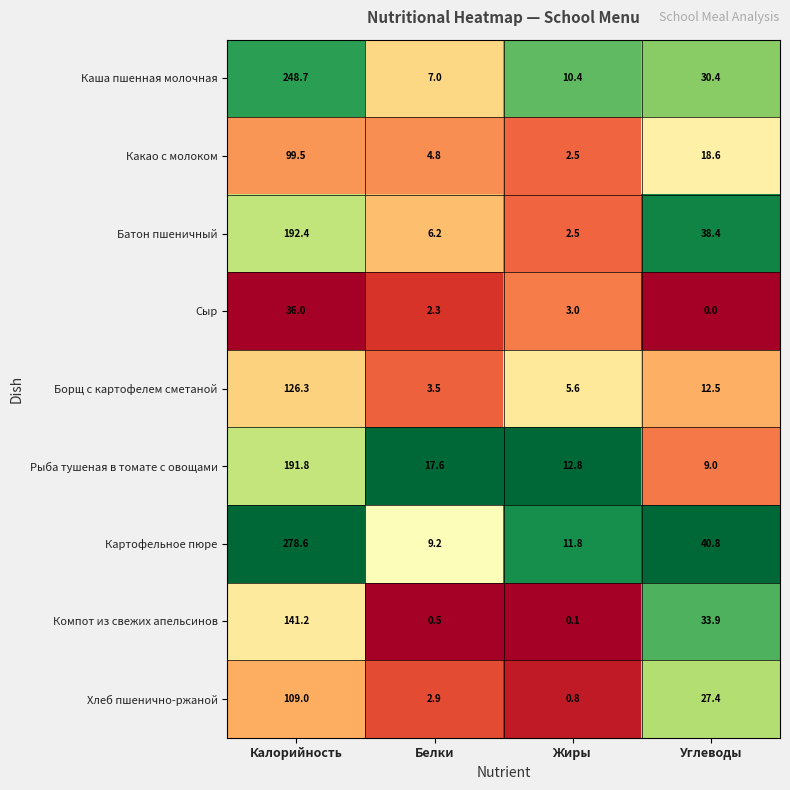

The Борщ с картофелем сметаной series shows 63.4 at Калорийность. True or false?

False